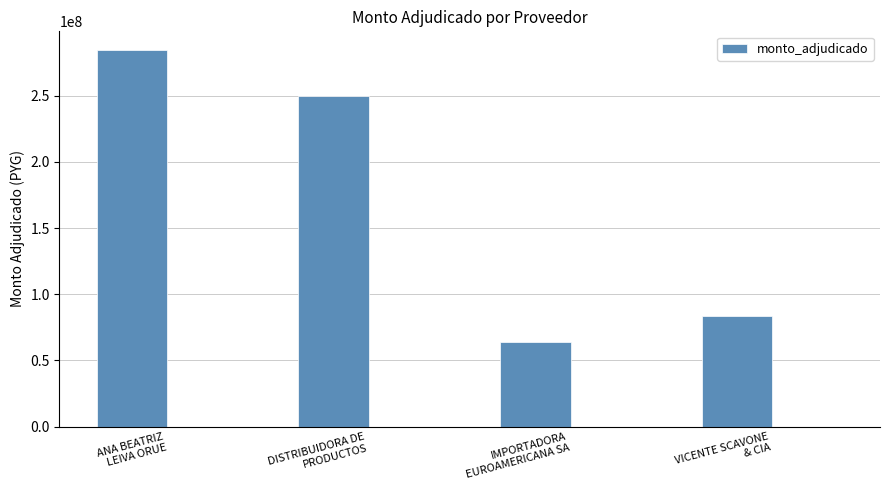

At which label does the data first exceed 250200000?

ANA BEATRIZ
LEIVA ORUE